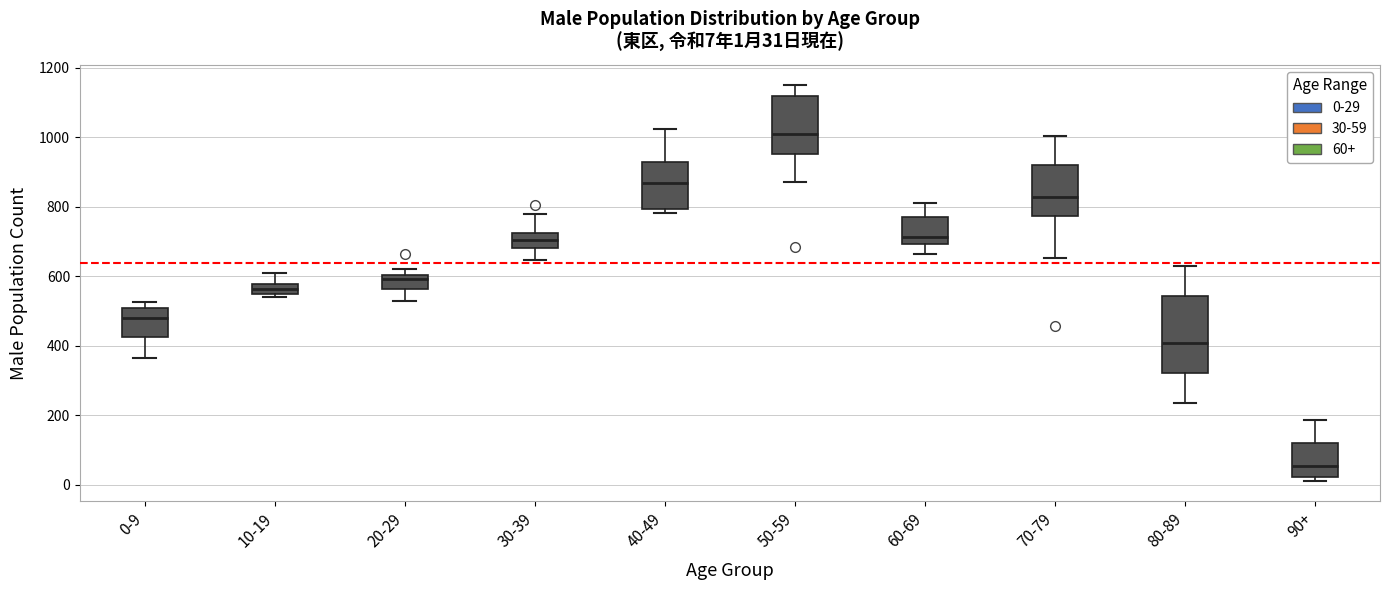

Which box has the lowest median line?

90+